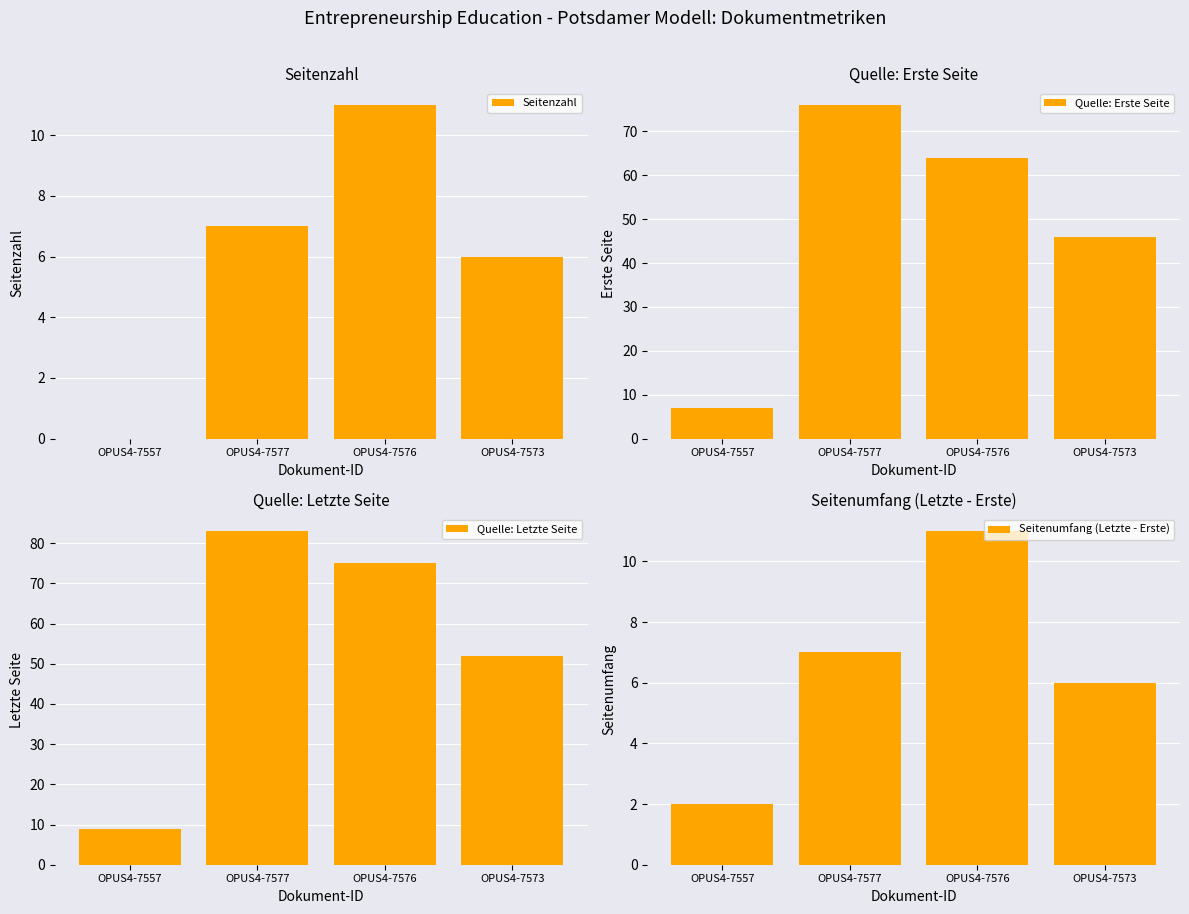

What is the value of the Quelle: Erste Seite bar at the 4th from the left?

46